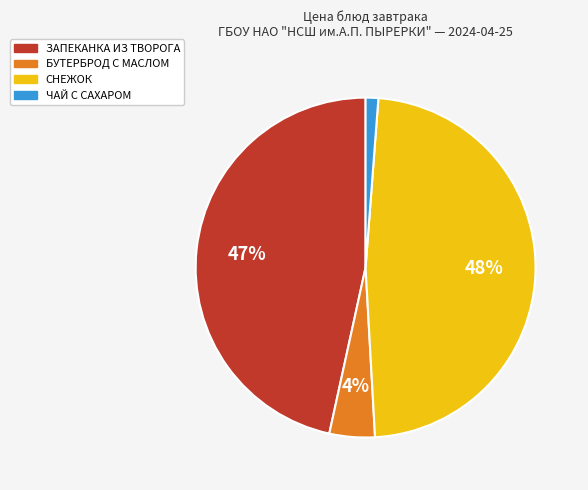

To the nearest percent, what is the difference between the largest and smallest slice percentages?

47%